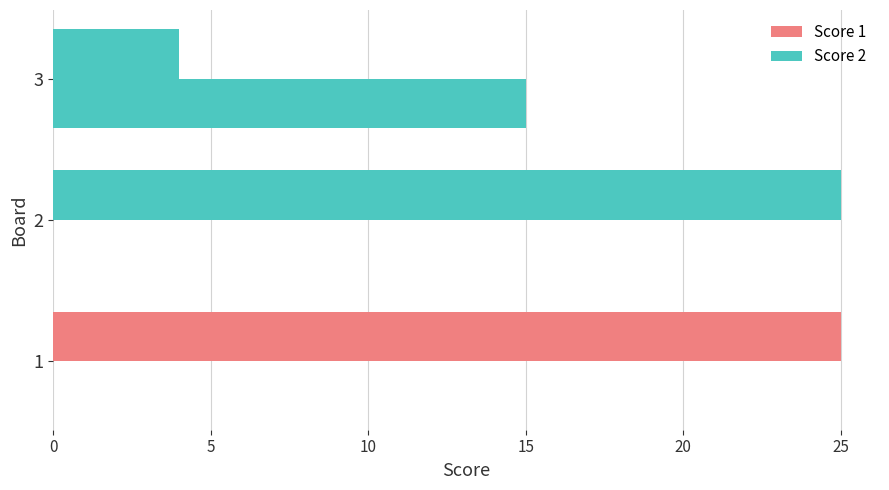

Reading left to right, list all the values displayed in this chart.

Score 1: 25	25	4
Score 2: 0	0	15